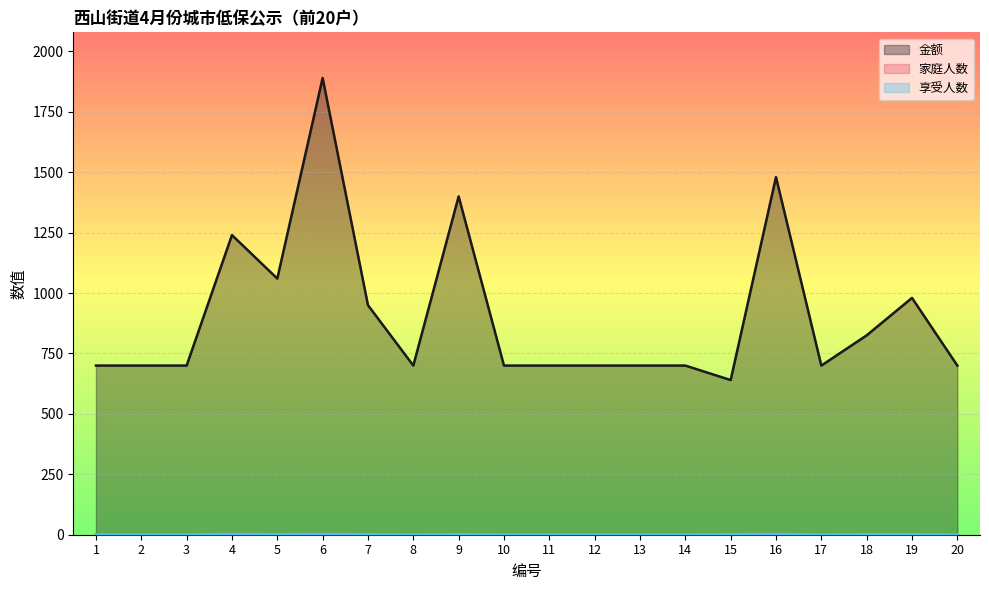

Count the number of categories in the chart.

20